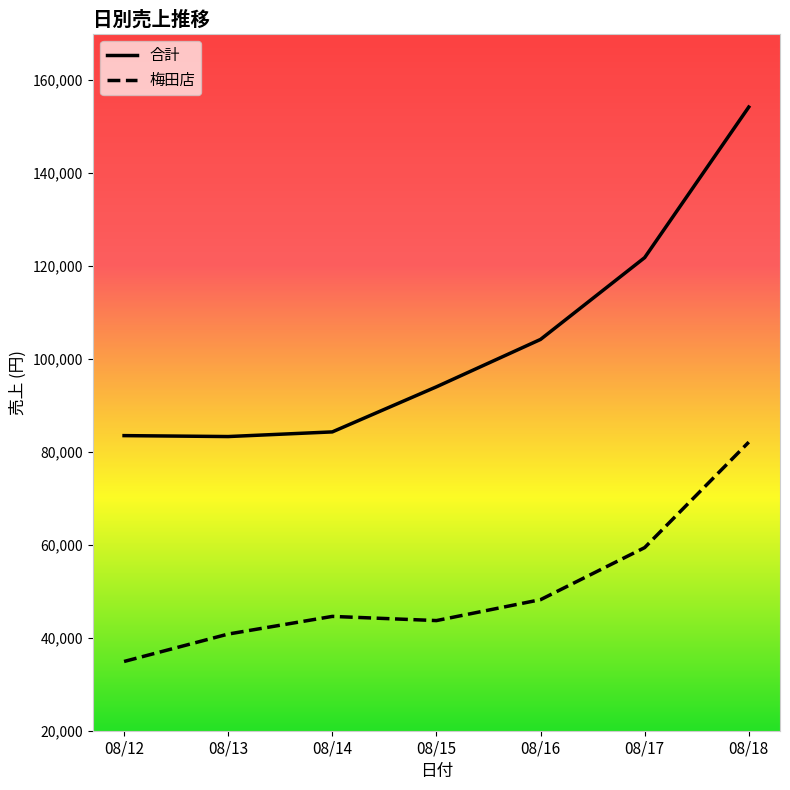

At 08/14, list the series in order from largest to smallest.

合計, 梅田店